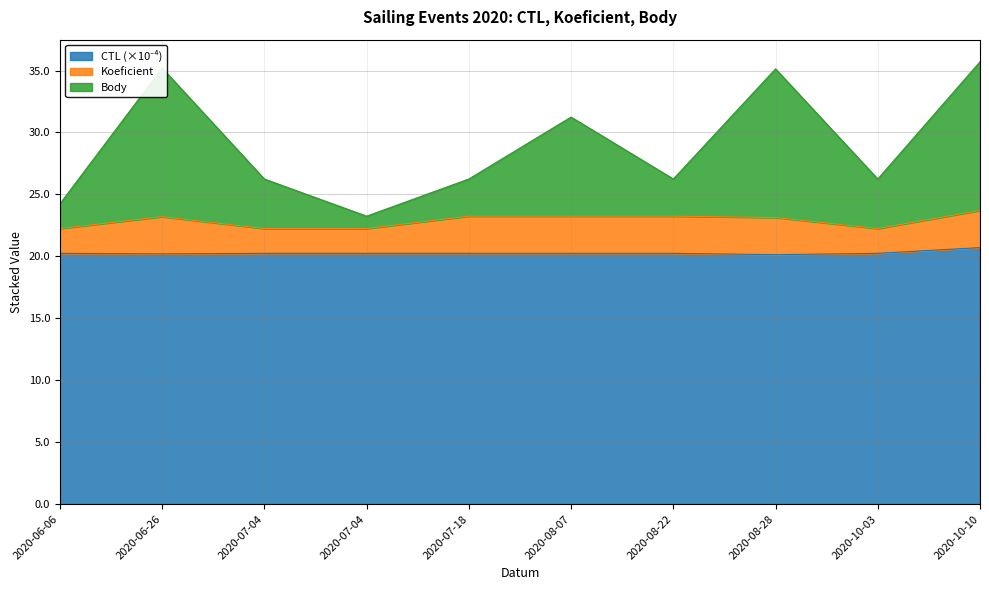

What is the label of the 3rd point from the right?

2020-08-28